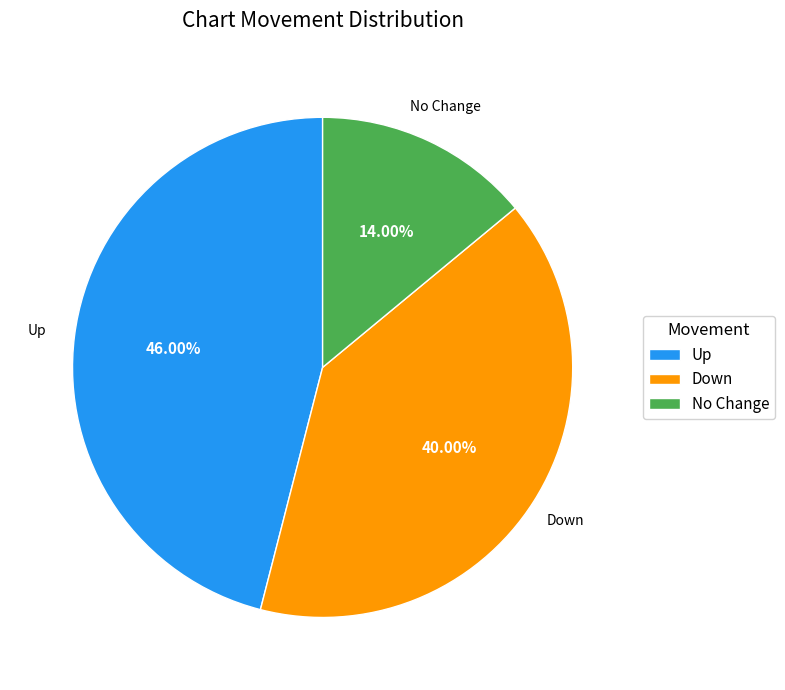

Rank the categories by value from highest to lowest.

Up, Down, No Change